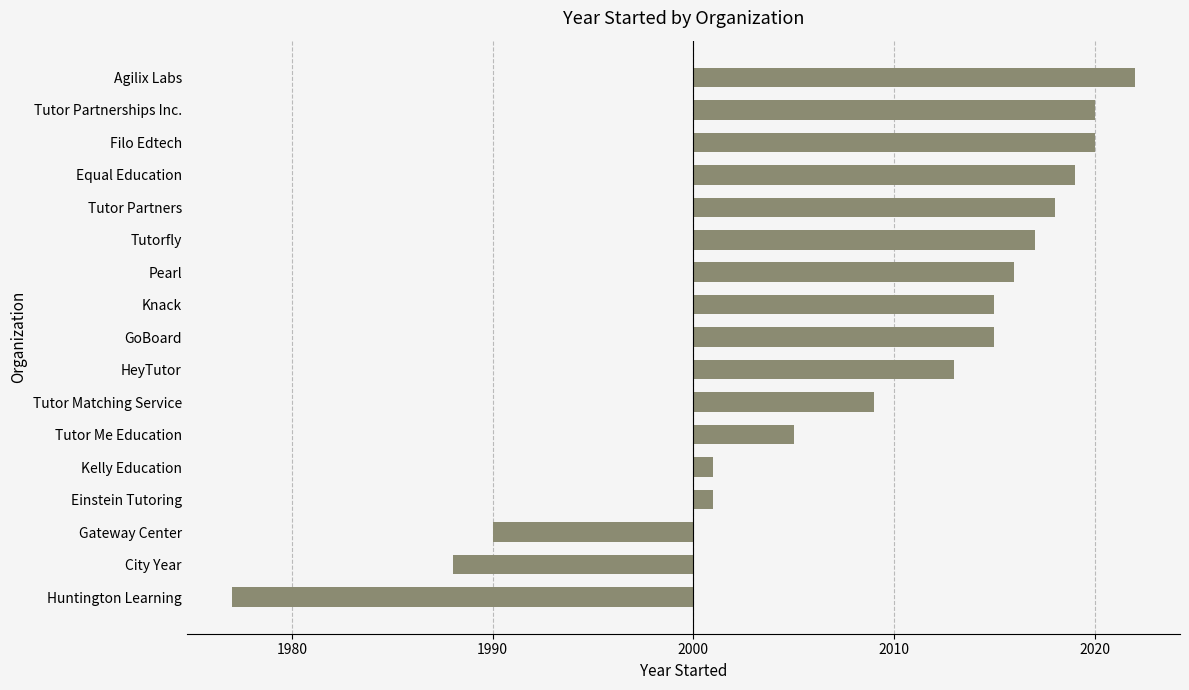

Does the chart contain any negative values?

Yes